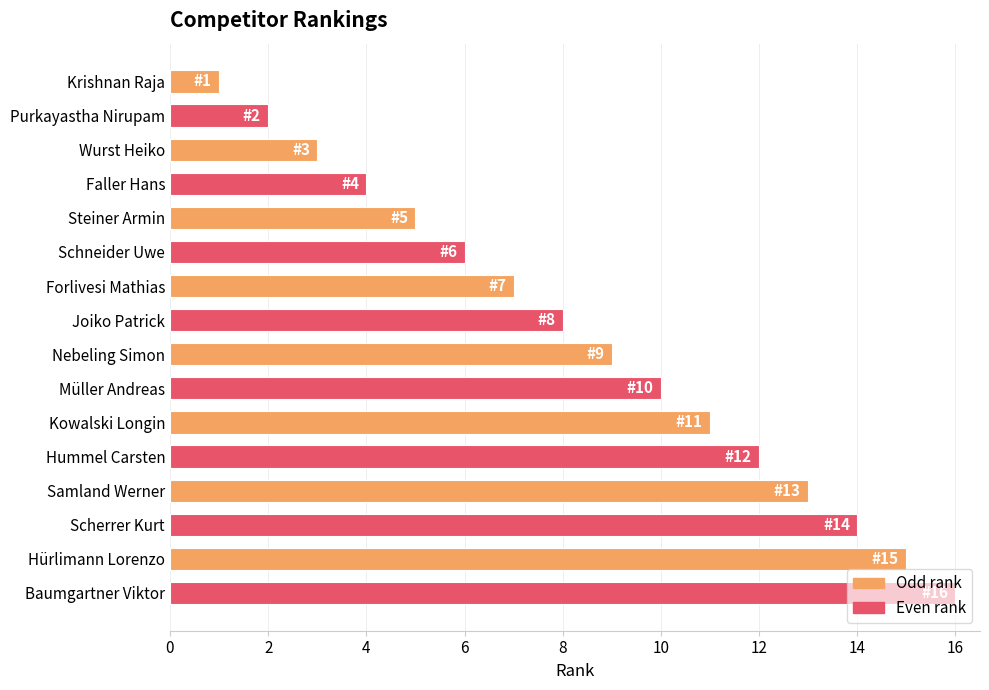

Rank the categories by value from lowest to highest.

Krishnan Raja, Purkayastha Nirupam, Wurst Heiko, Faller Hans, Steiner Armin, Schneider Uwe, Forlivesi Mathias, Joiko Patrick, Nebeling Simon, Müller Andreas, Kowalski Longin, Hummel Carsten, Samland Werner, Scherrer Kurt, Hürlimann Lorenzo, Baumgartner Viktor